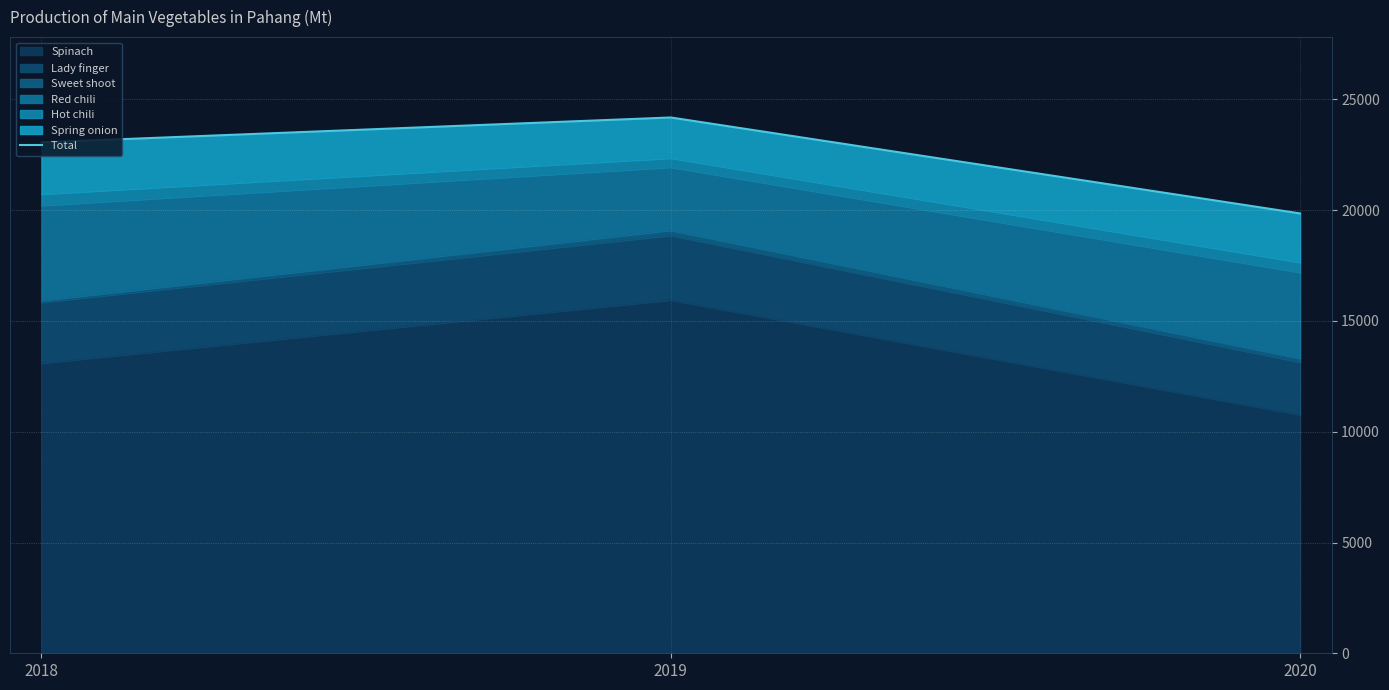

Does the chart display data point markers on the line(s)?

No